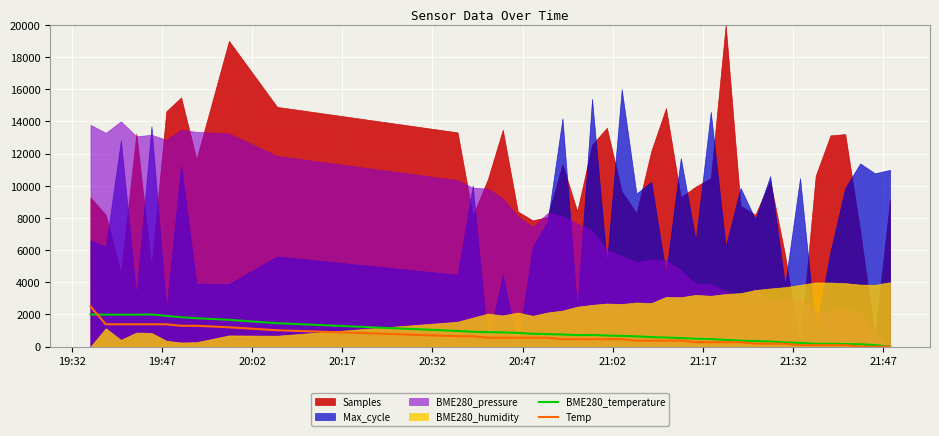

What is the highest value of the Temp series?

2500.0